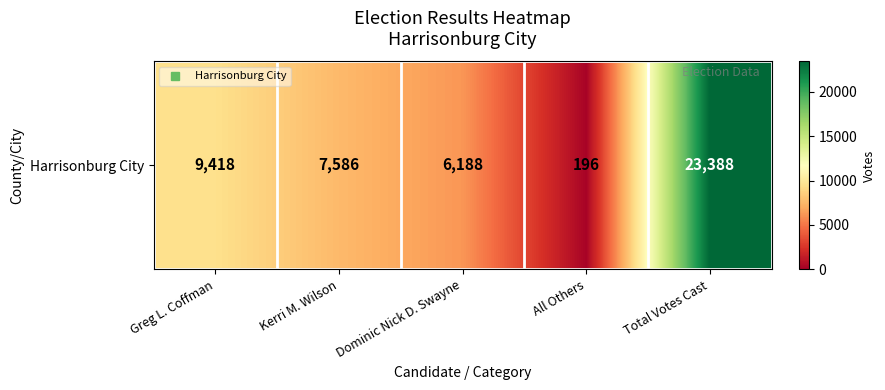

The chart shows a value of 259 at All Others. True or false?

False